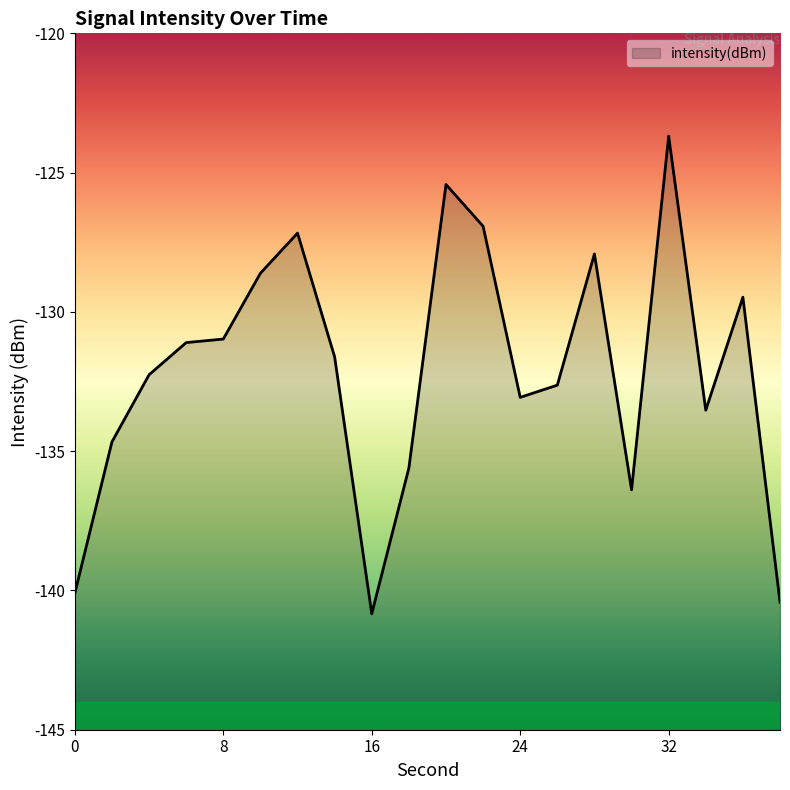

At which label is the value closest to -132?

4